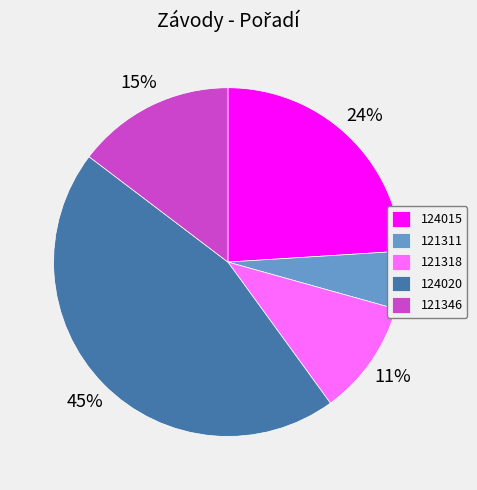

Is it true that 121311 is 13% of the pie?

False